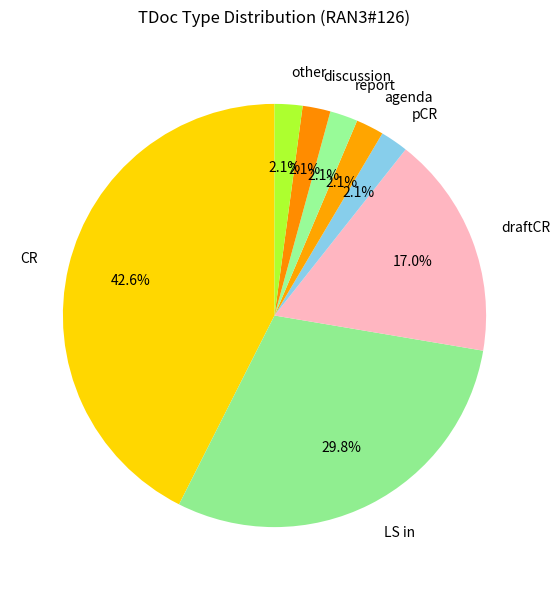

What is the largest slice in the pie chart?

CR